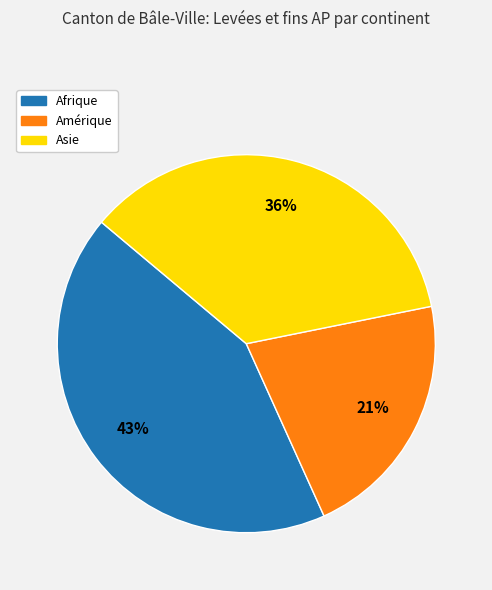

To the nearest percent, what is the average slice percentage?

33%